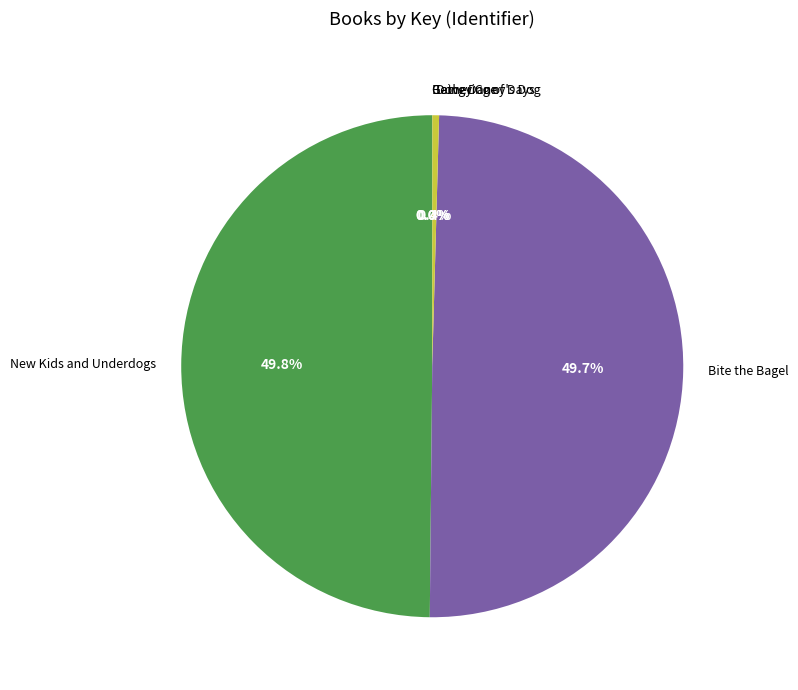

What is the ratio of the value at New Kids and Underdogs to the value at Bite the Bagel?

1.0